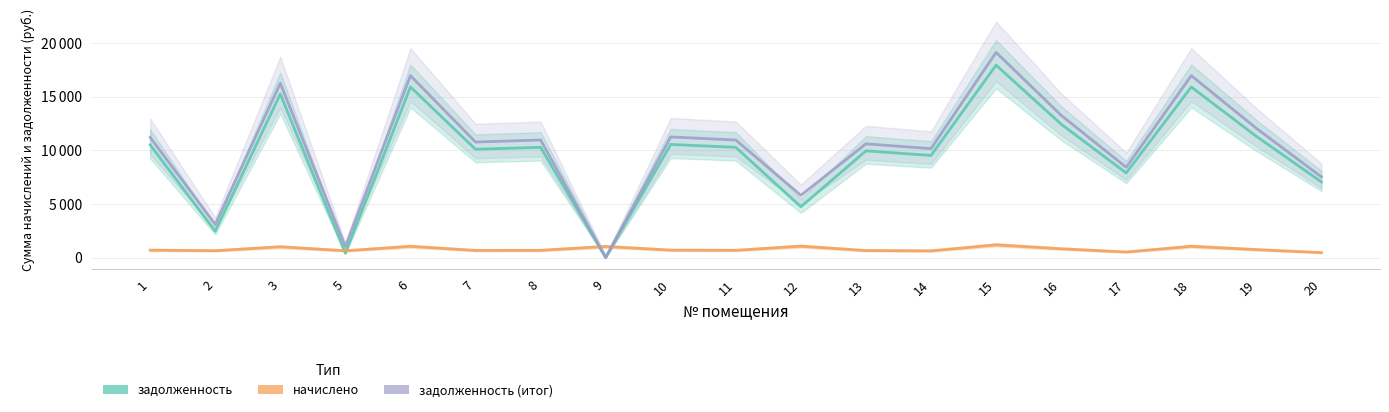

What is the value of the задолженность point at the 16th from the left?

7883.8